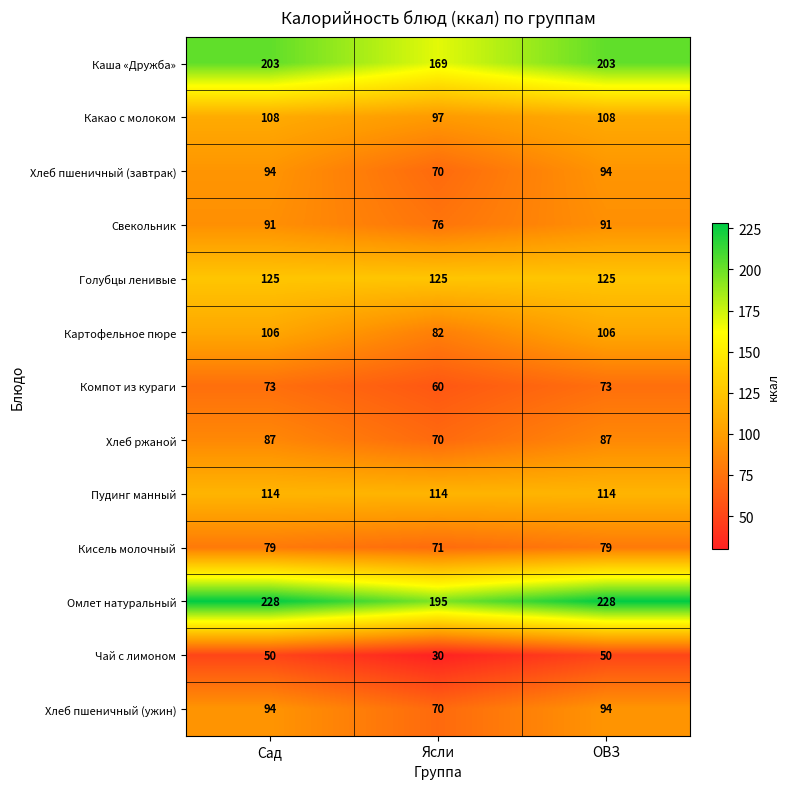

Which series has the largest range (max minus min)?

Каша «Дружба»